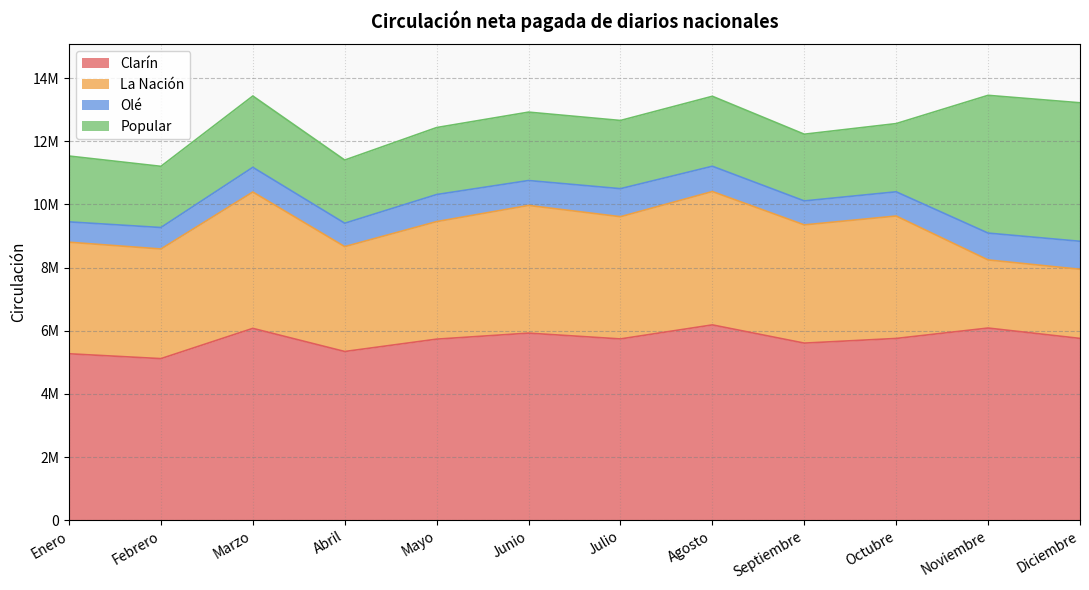

Count the number of data series in this chart.

4